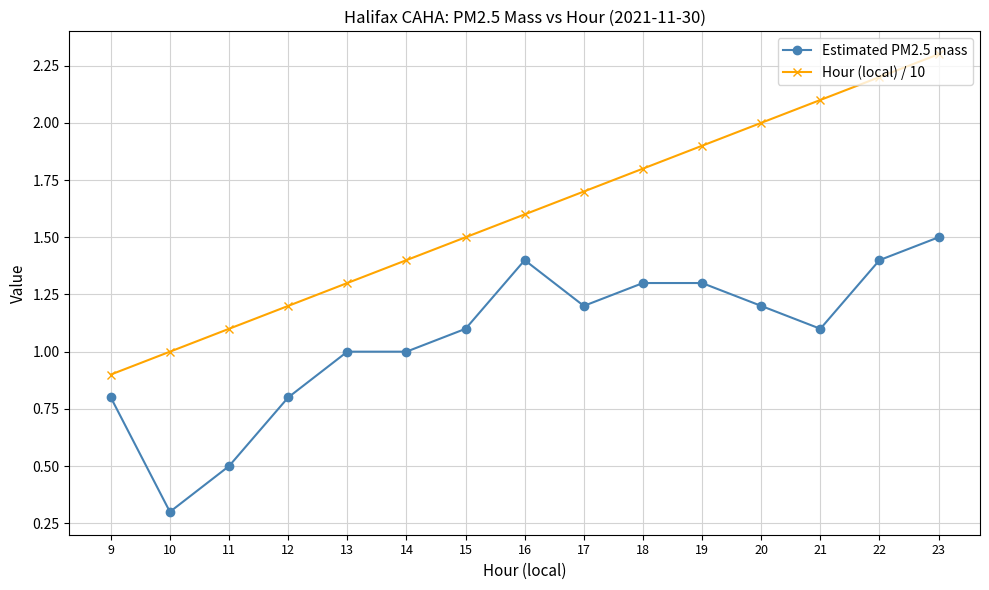

What is the maximum value for Hour (local) / 10?

2.3